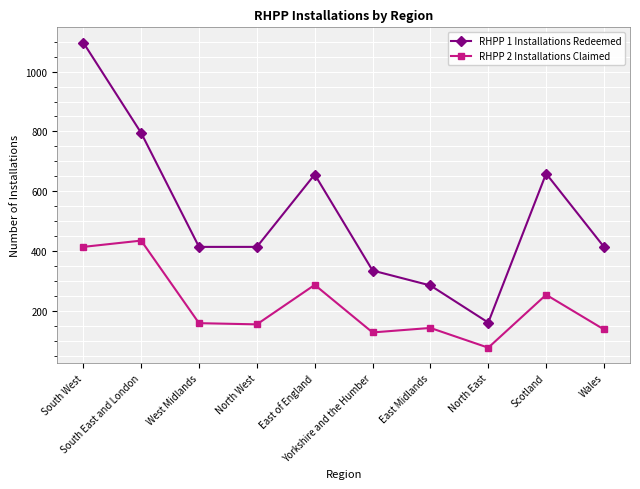

Between East of England and East Midlands, which series saw the biggest shift?

RHPP 1 Installations Redeemed